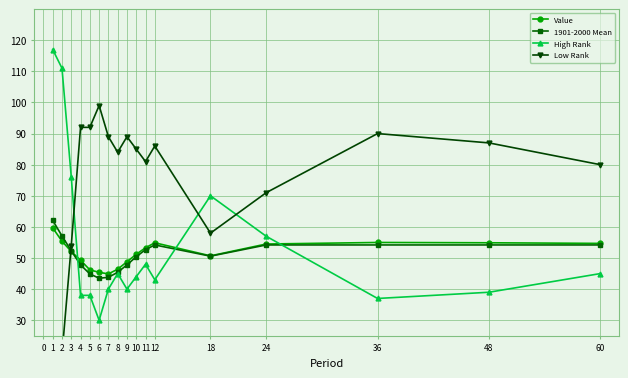

Which series ends up on top after the final intersection of 1901-2000 Mean and High Rank?

1901-2000 Mean